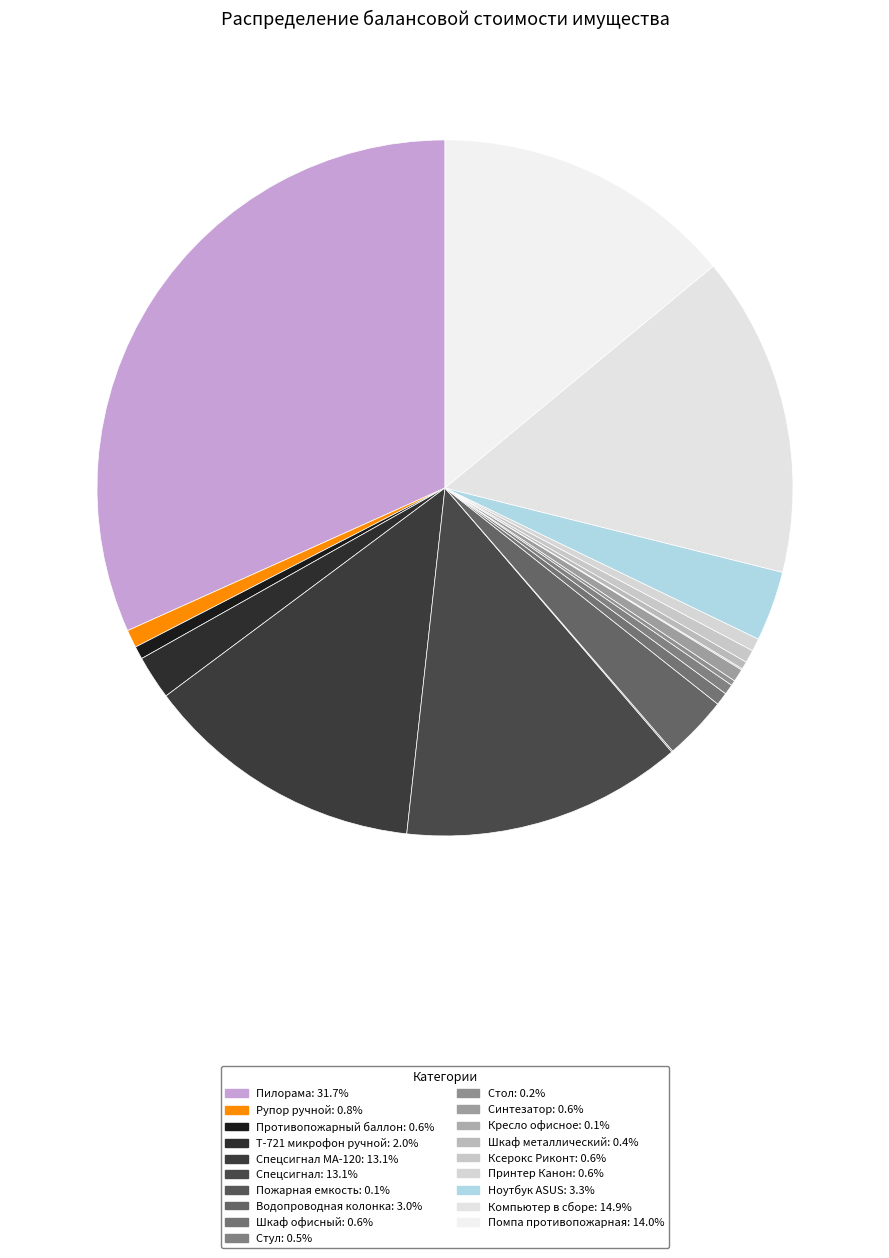

Rank the categories by value from lowest to highest.

Пожарная емкость, Кресло офисное, Стол, Шкаф металлический, Стул, Противопожарный баллон, Шкаф офисный, Синтезатор, Ксерокс Риконт, Принтер Канон, Рупор ручной, Т-721 микрофон ручной, Водопроводная колонка, Ноутбук ASUS, Спецсигнал МА-120, Спецсигнал, Помпа противопожарная, Компьютер в сборе, Пилорама